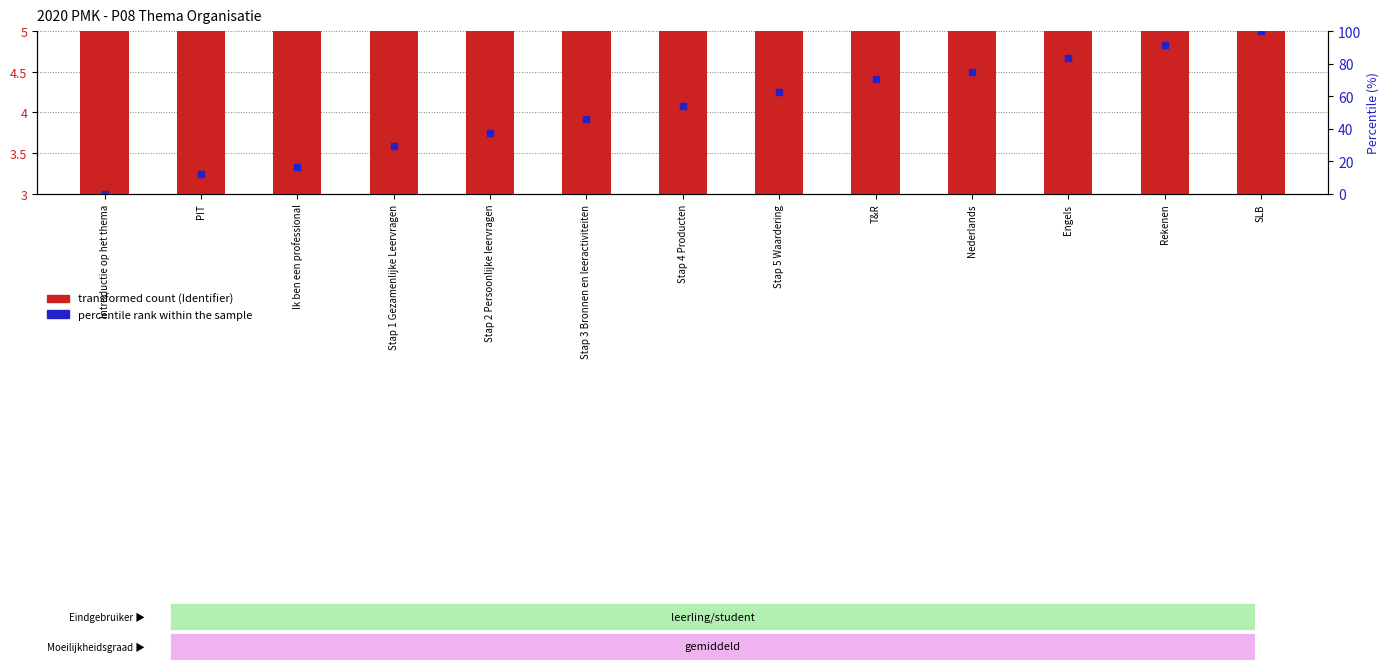

Which series has the widest spread of Y values?

transformed count